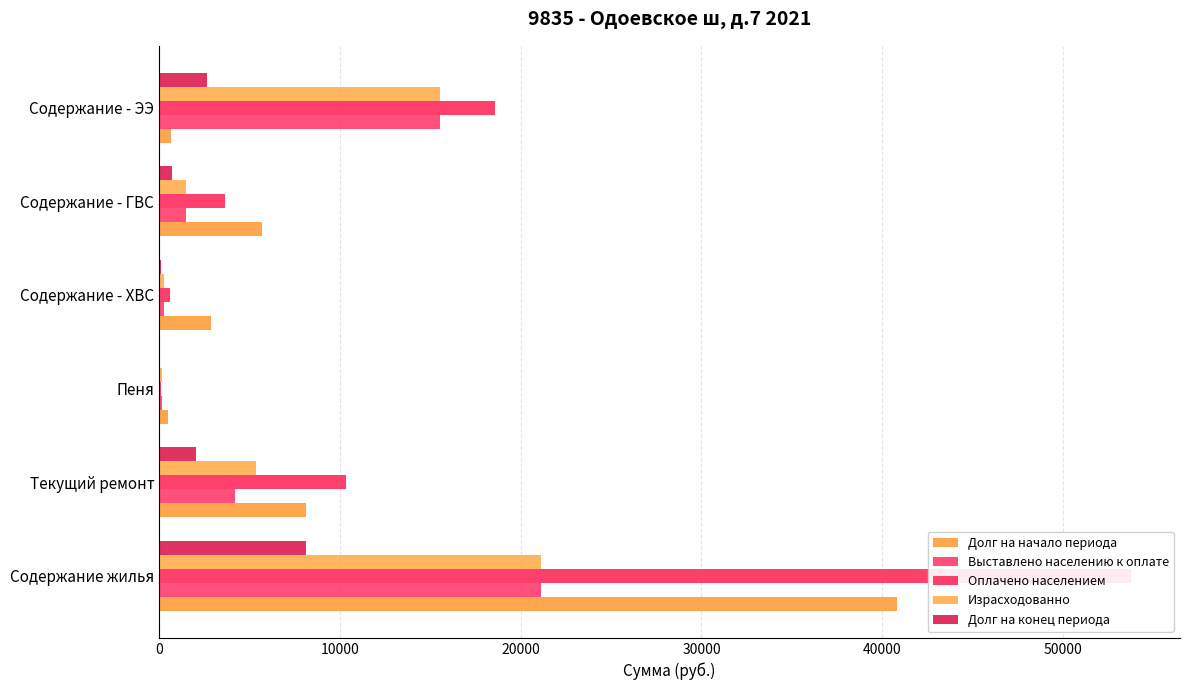

How many values in the Выставлено населению к оплате series are below 4212?

3